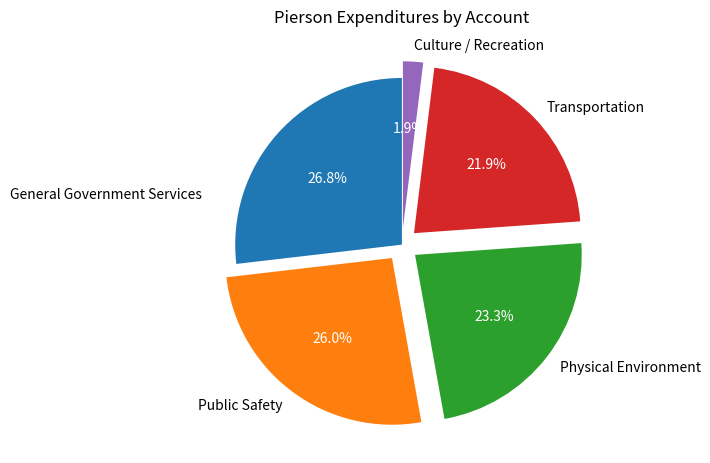

The Culture / Recreation slice represents 2% of the pie. True or false?

True